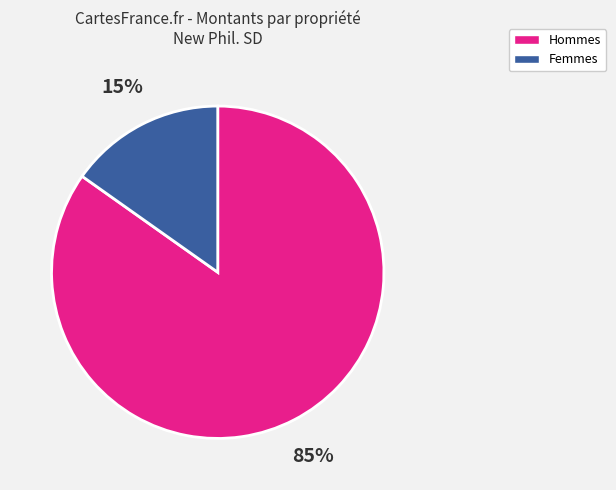

Does any single category account for the majority?

Yes